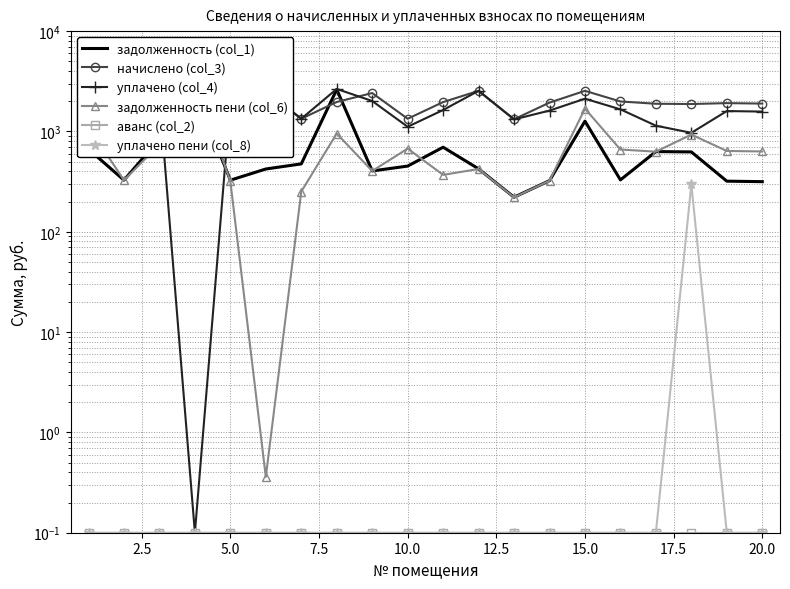

What is the total value across all series at 17.5?

8190.2